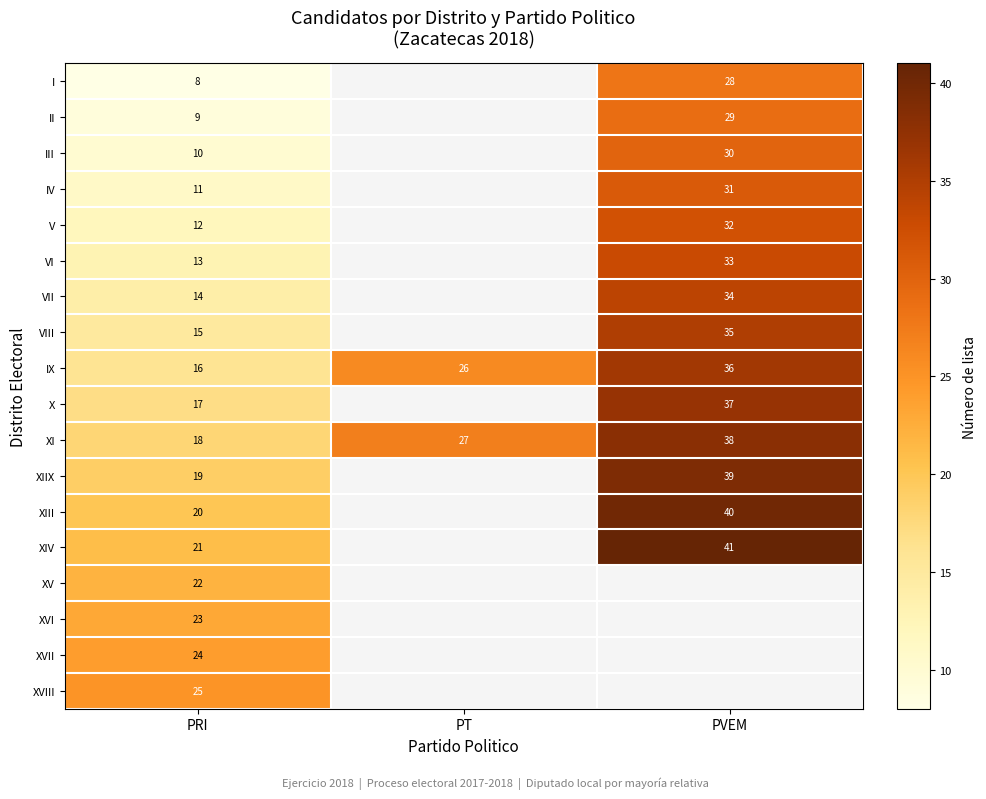

The IX series shows 23 at PRI. True or false?

False